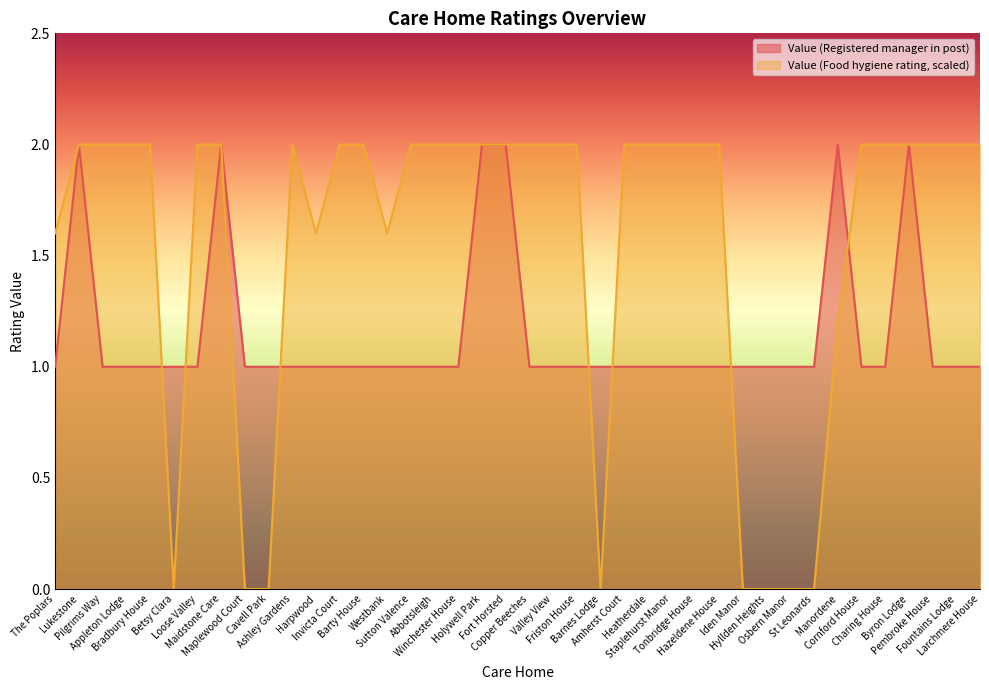

How many intersections are there between Value (Food hygiene rating) and Value (Registered manager in post)?

7